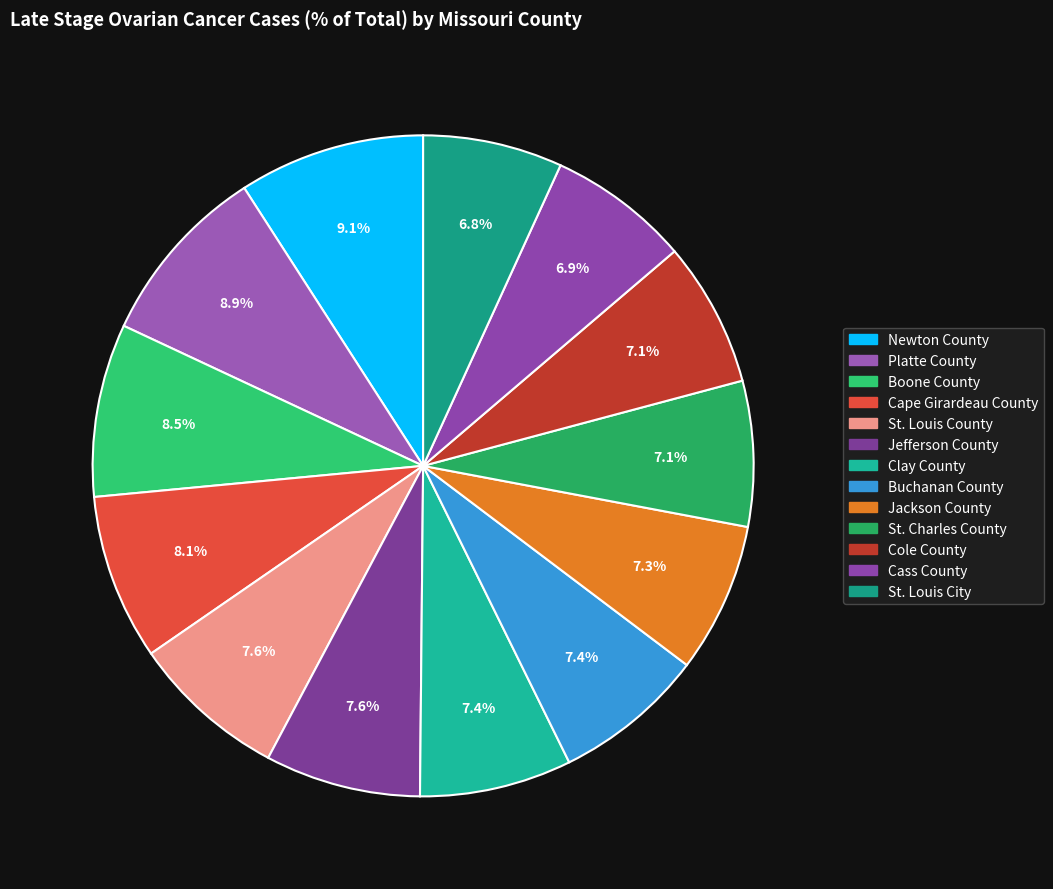

What is the total percentage of Boone County and Buchanan County?

15.9%